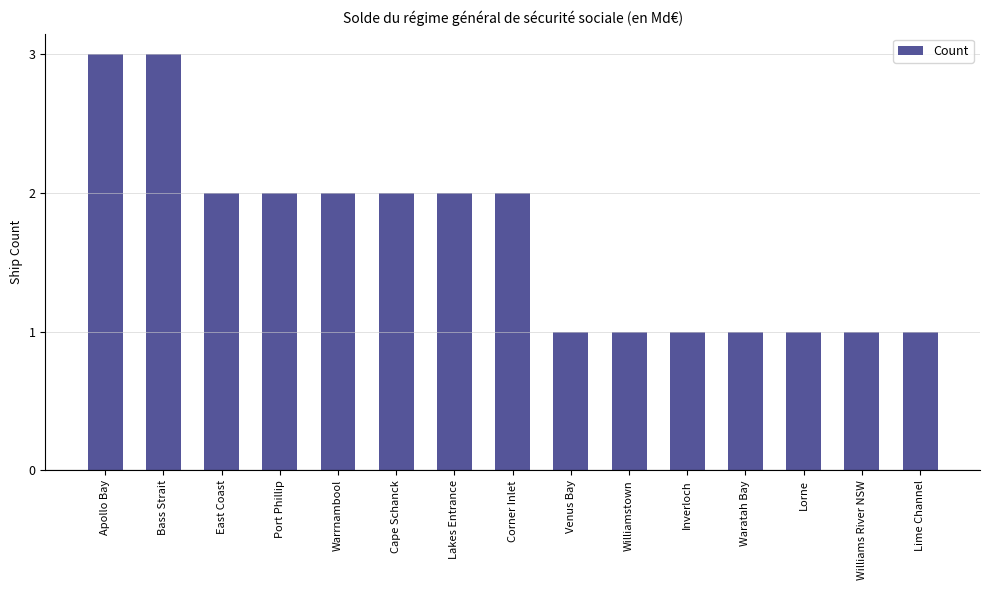

What is the difference between the values at Lorne and Cape Schanck?

1